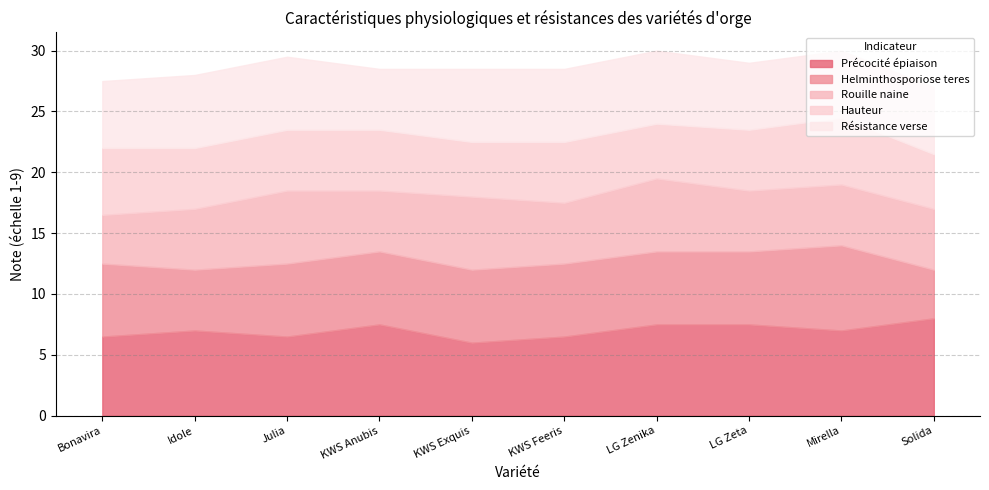

Is it true that Précocité épiaison equals 7.0 at Idole?

True